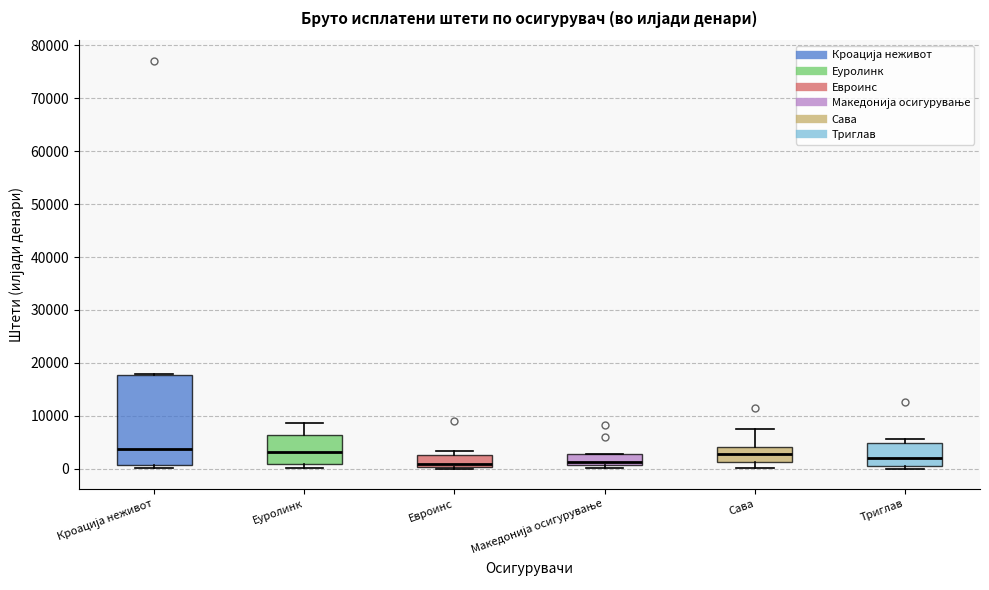

Reading left to right, read every box against the y-axis: the position of its median line, the range the box covers, and the ends of its whiskers. The values are not printed on the chart, so give them approximately, as read against the axis.

Кроација неживот: median 4000, box 1000 to 18000, whiskers 0 to 18000
Еуролинк: median 3000, box 1000 to 6000, whiskers 0 to 9000
Евроинс: median 1000, box 0 to 3000, whiskers 0 to 3000 (just above the box's upper edge)
Македонија осигурување: median 1000 (just above the box's lower edge), box 1000 to 3000, whiskers 0 to 3000
Сава: median 3000, box 1000 to 4000, whiskers 0 to 7000
Триглав: median 2000, box 0 to 5000, whiskers 0 (just below the box's lower edge) to 6000